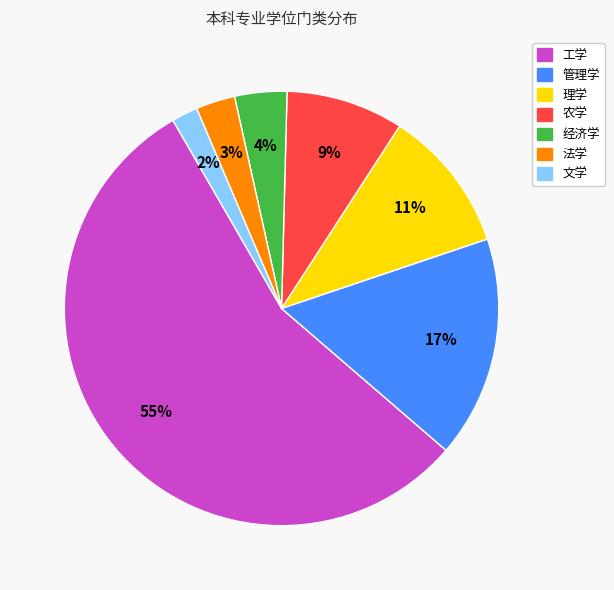

Is it true that 管理学 is 22% of the pie?

False